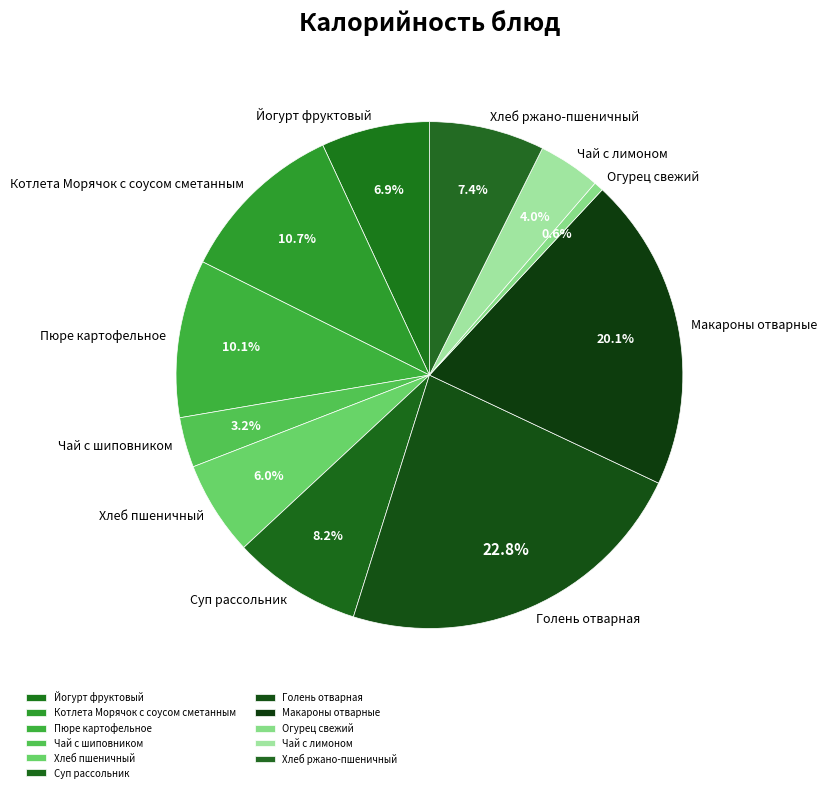

How many slices are in this pie chart?

11